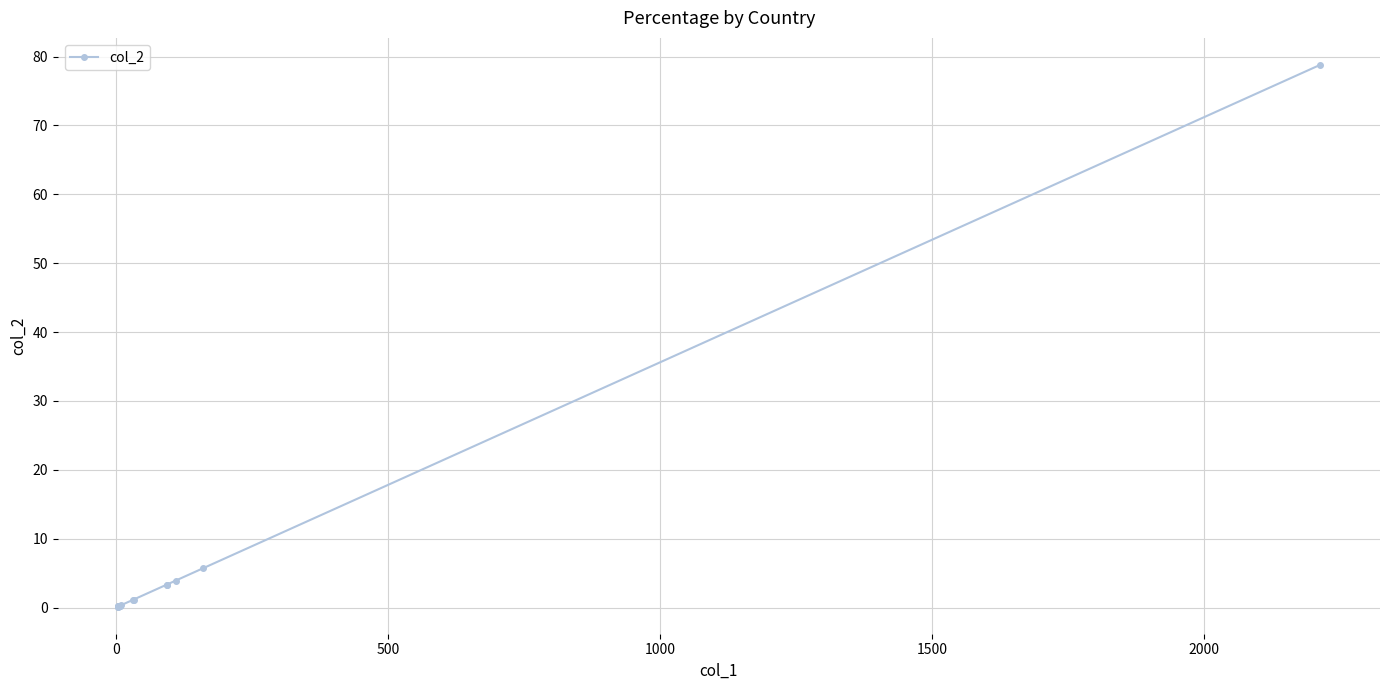

How many data points does each series have?

15